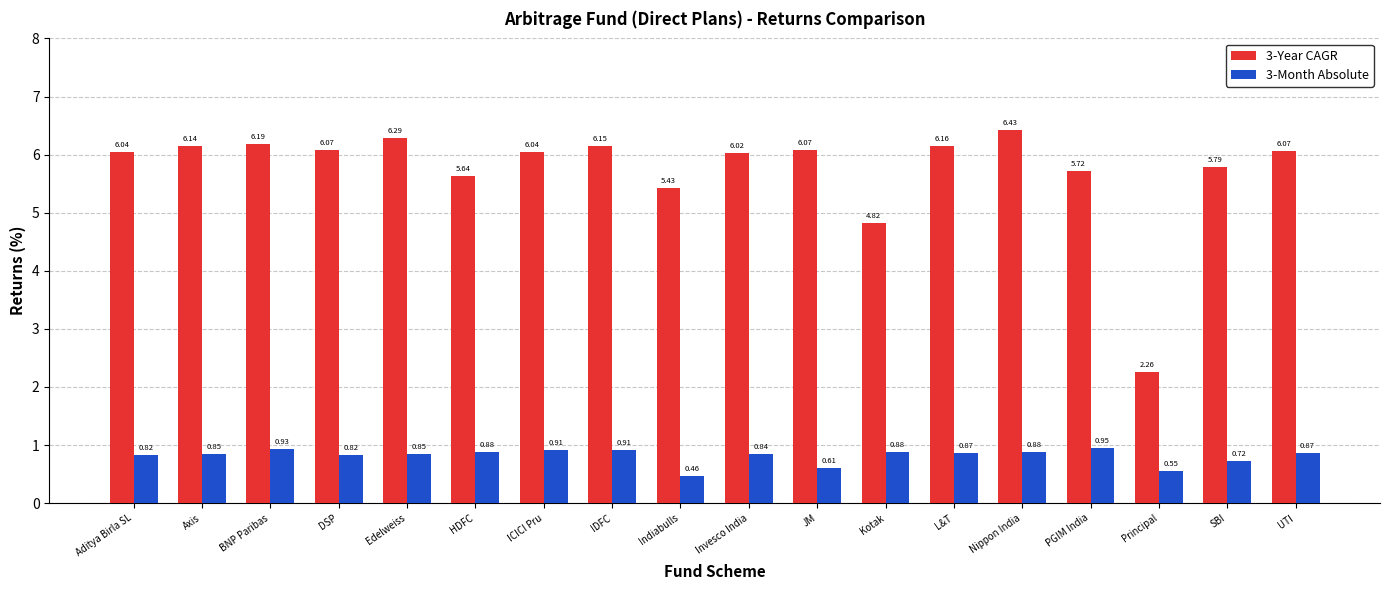

Which series has the largest total across all categories?

3-Year CAGR